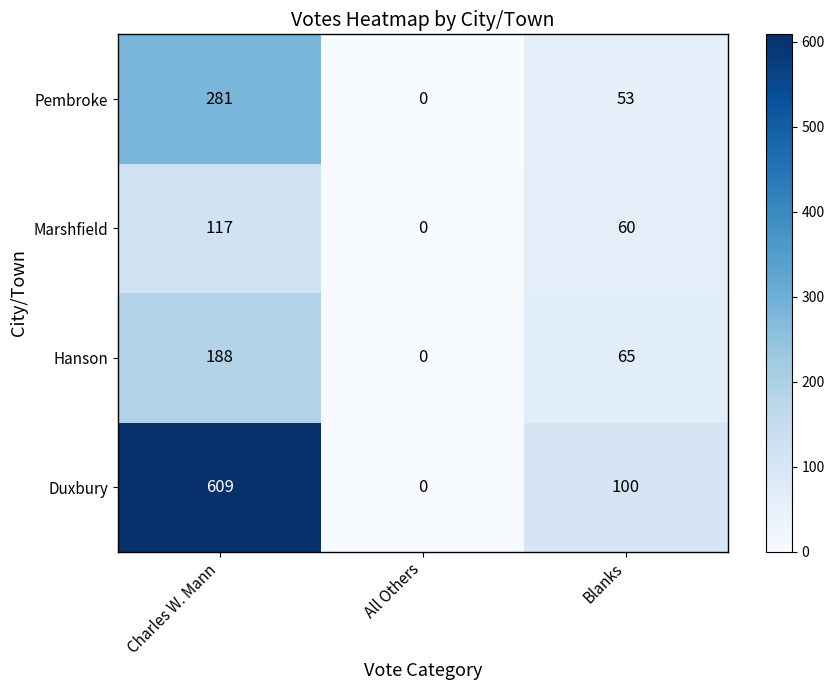

What is the spread (max minus min) of values at Blanks?

47